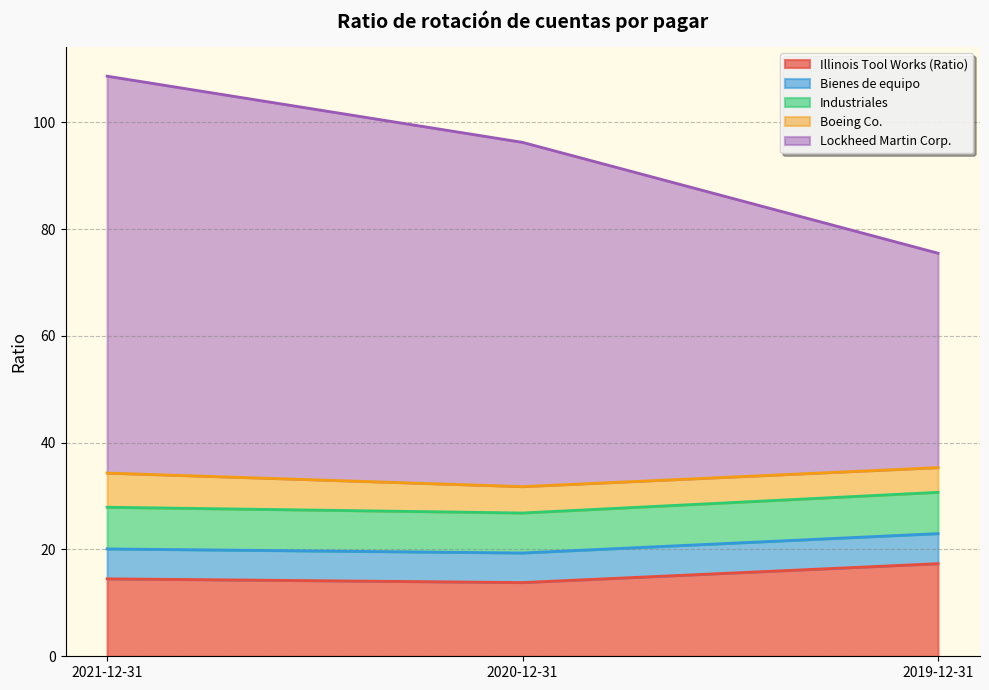

What is the minimum value for Illinois Tool Works (Ratio)?

13.8